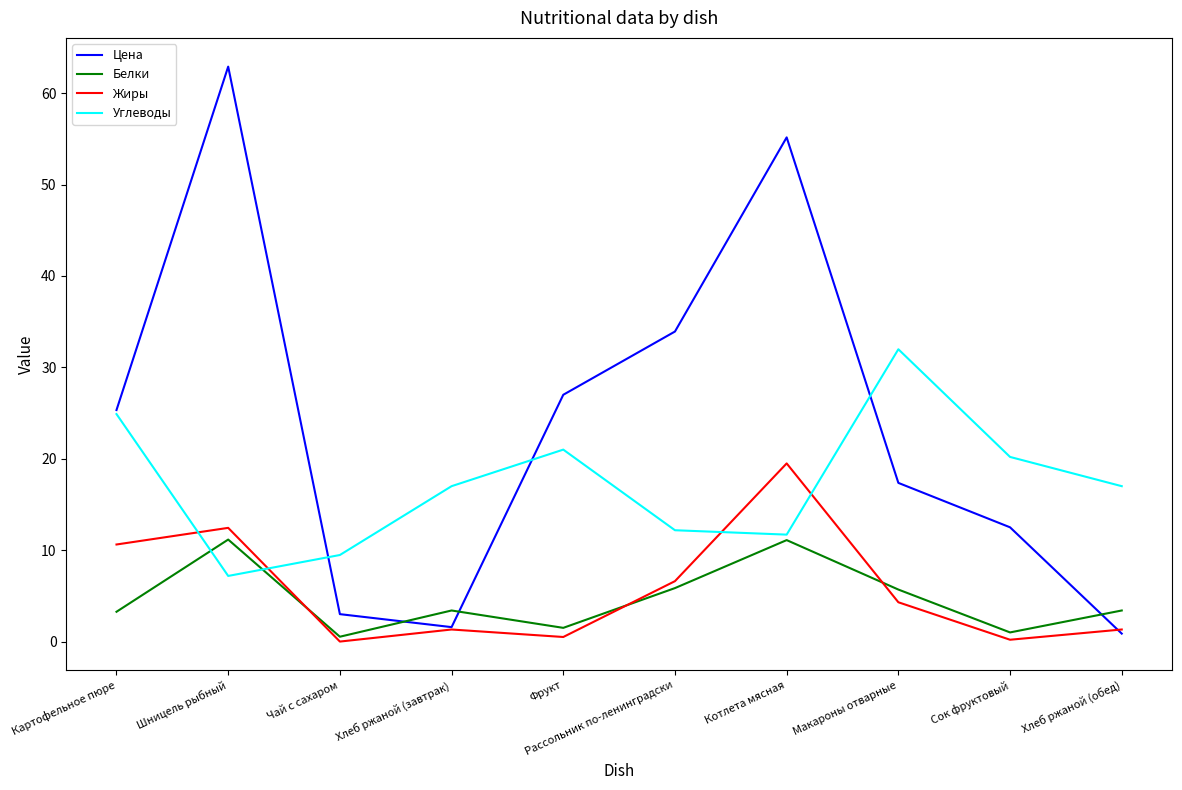

How many lines are shown in the chart?

4